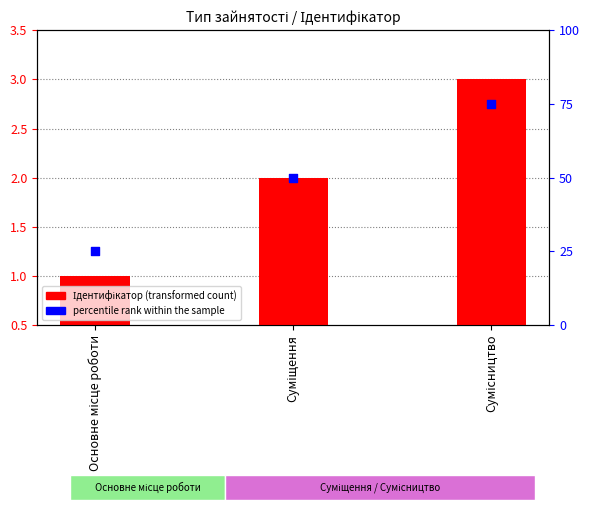

Which series reaches the minimum Y coordinate?

Ідентифікатор